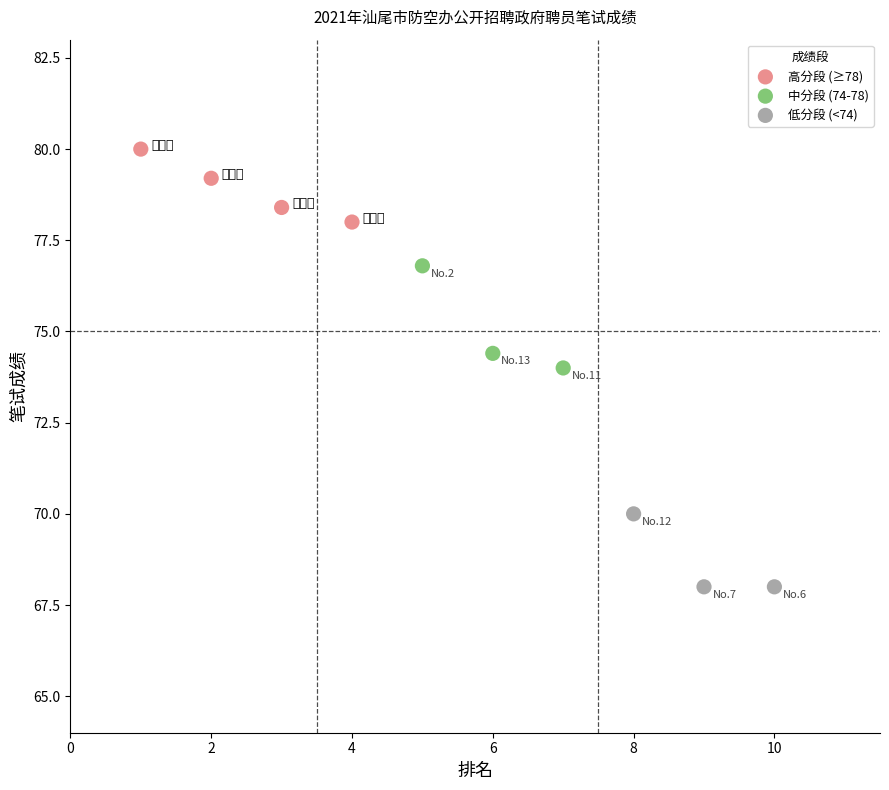

Which series has the largest Y range (max minus min)?

中分段 (74-78)